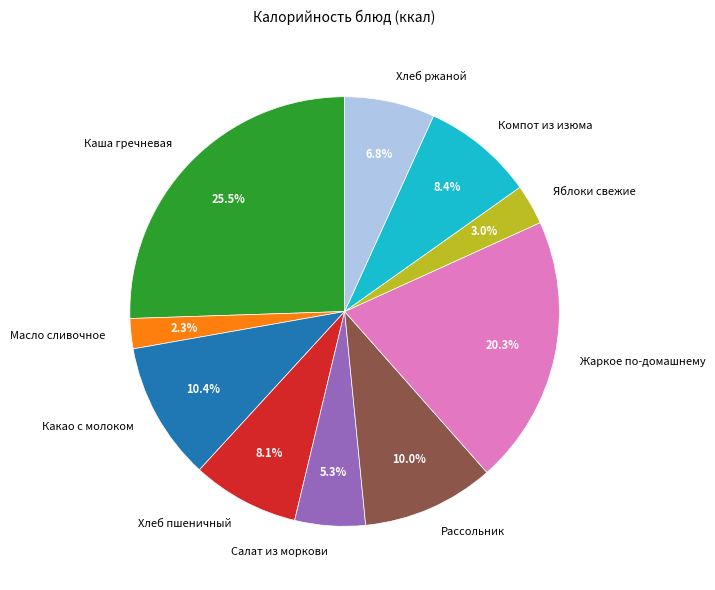

Which slice is the largest?

Каша гречневая